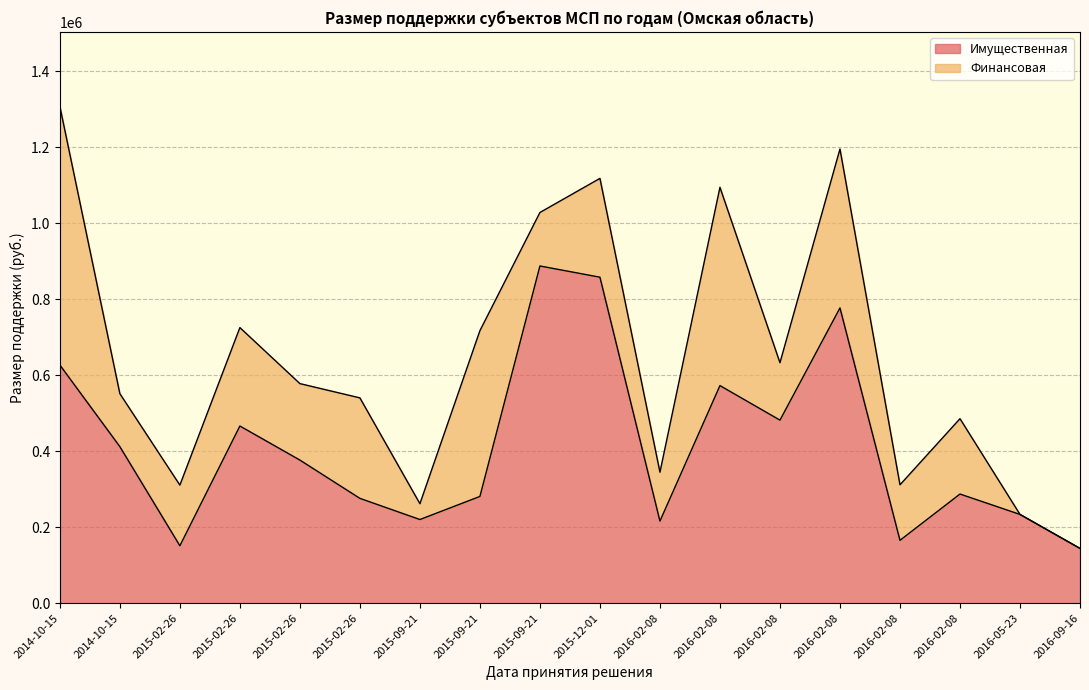

What is the average value?

413126.7